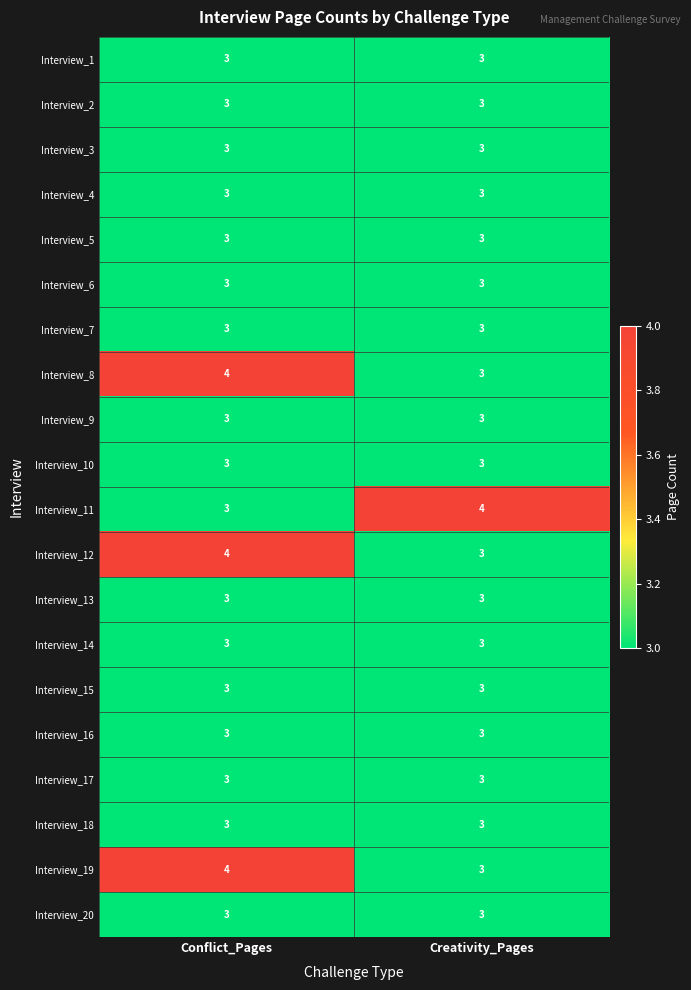

Read the Interview_2 value at Conflict_Pages.

3